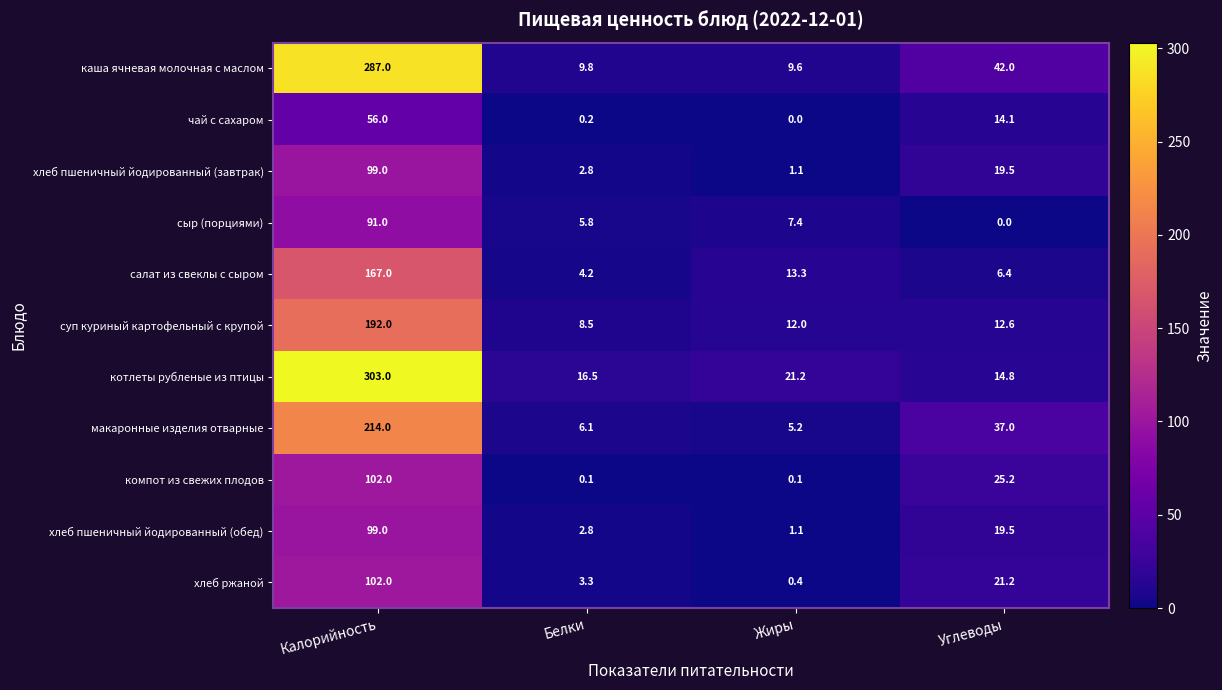

What is the total value across all series at Калорийность?

1712.0